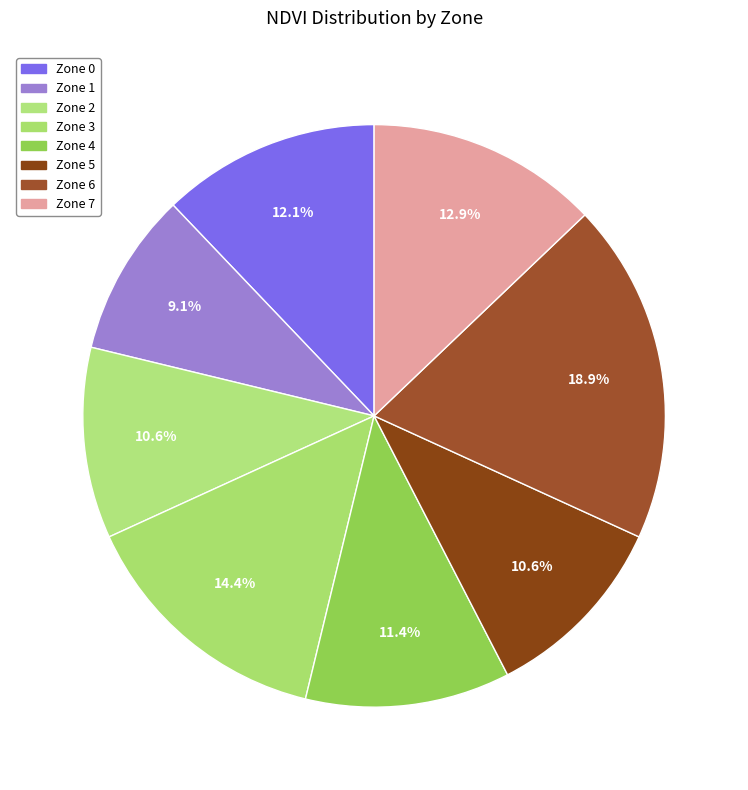

What is the largest slice in the pie chart?

Zone 6